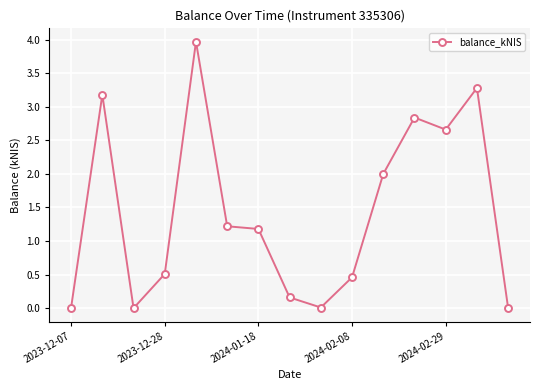

Does the chart have visible grid lines?

Yes